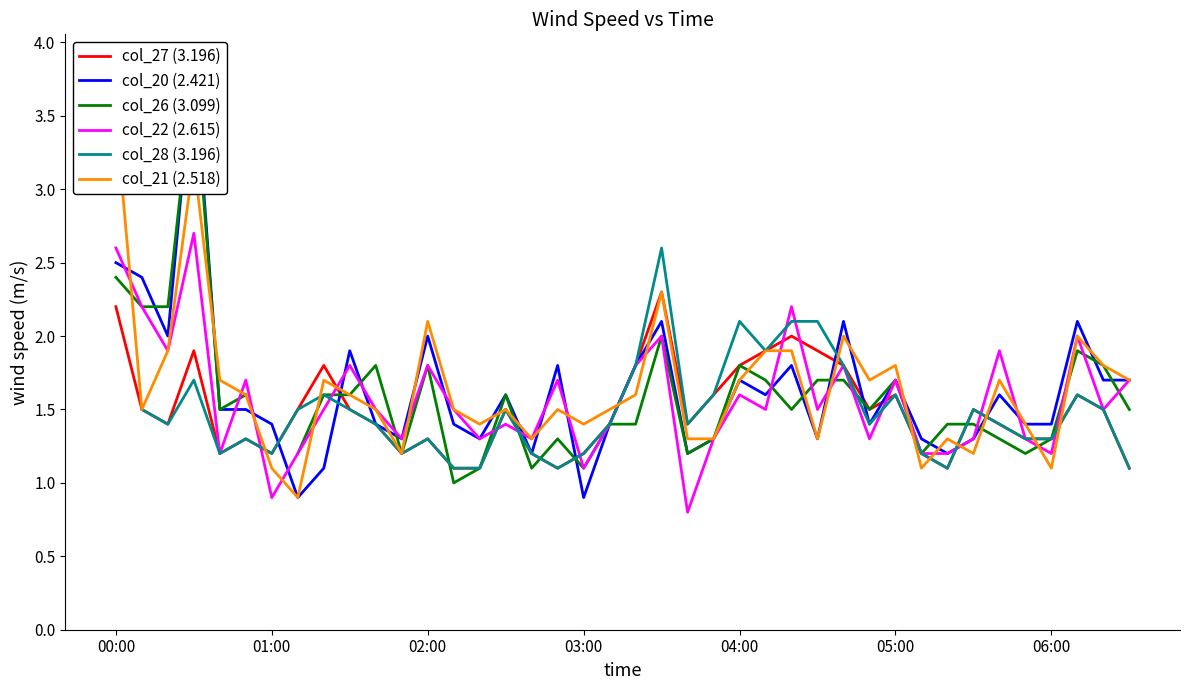

Which series has the largest total across all categories?

col_21 (2.518)